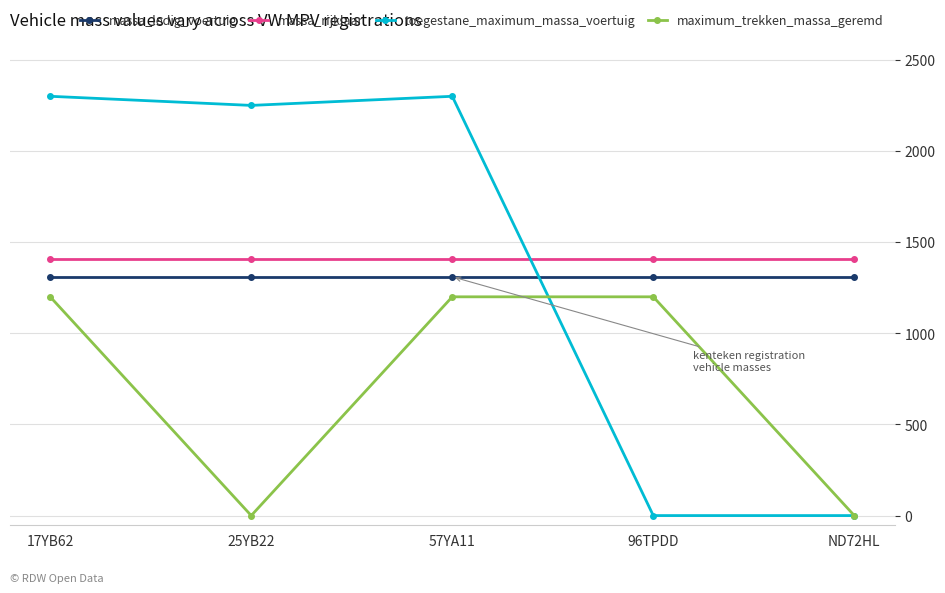

Reading left to right, extract all data points from this chart.

massa_ledig_voertuig: 1310	1310	1310	1310	1310
massa_rijklaar: 1410	1410	1410	1410	1410
toegestane_maximum_massa_voertuig: 2300	2250	2300	0	0
maximum_trekken_massa_geremd: 1200	0	1200	1200	0